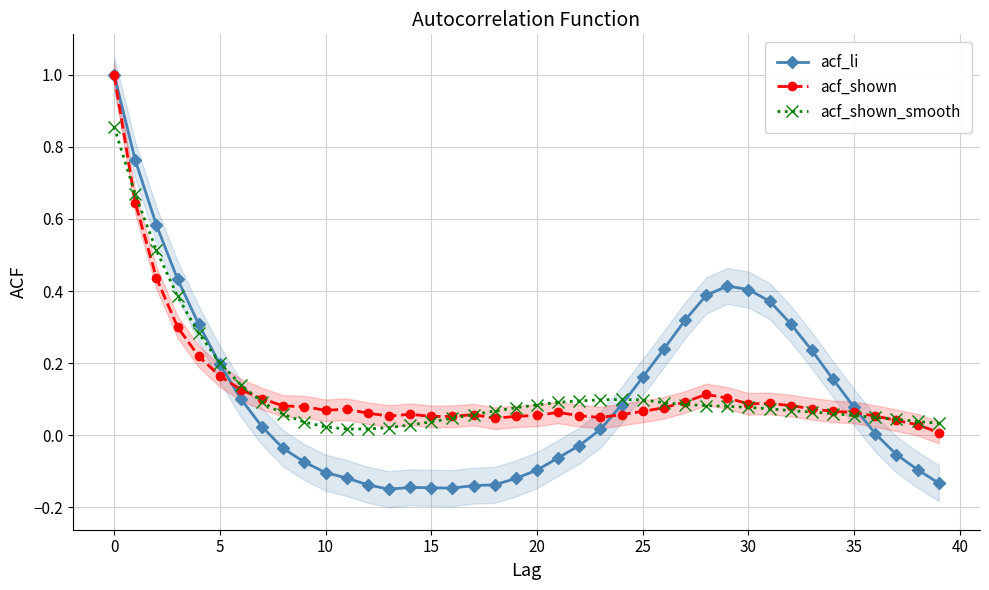

Between 13 and 16, which series saw the biggest shift?

acf_shown_smooth